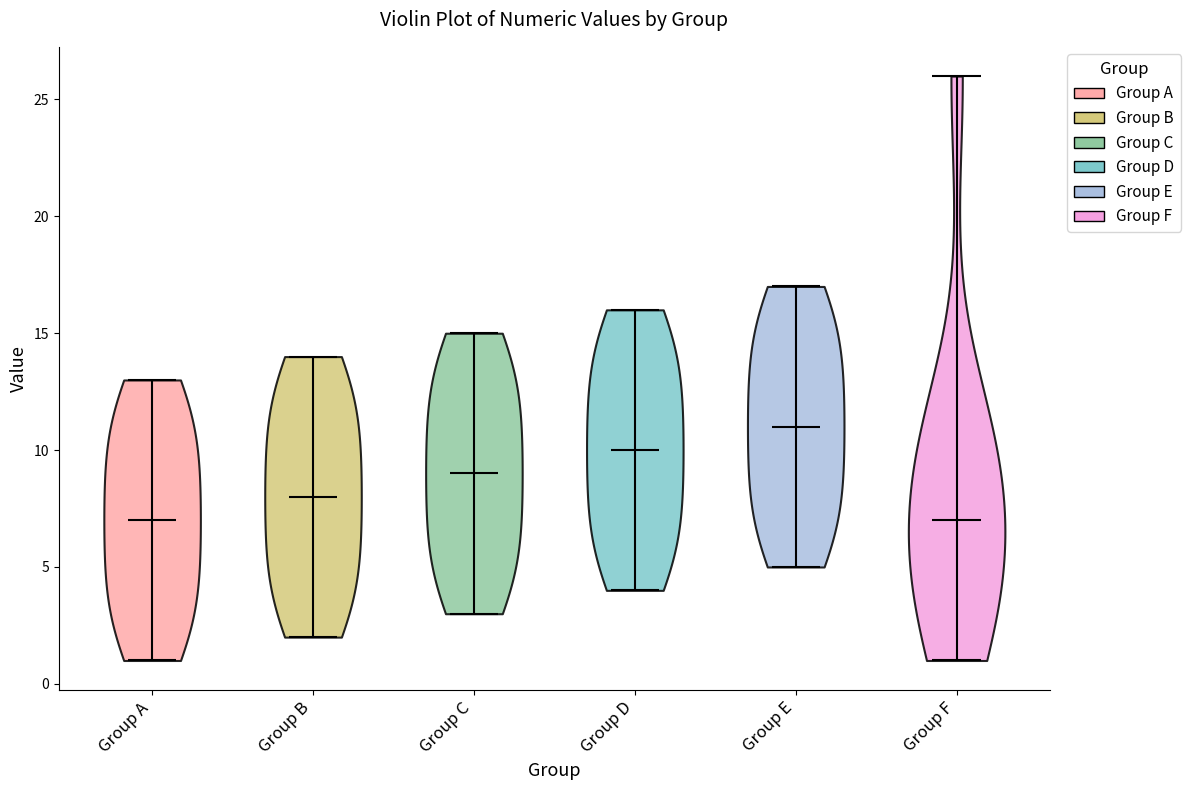

Where does the median line of the violin for Group E sit on the y-axis? The values are not printed on the chart, so give them approximately, as read against the axis.

11